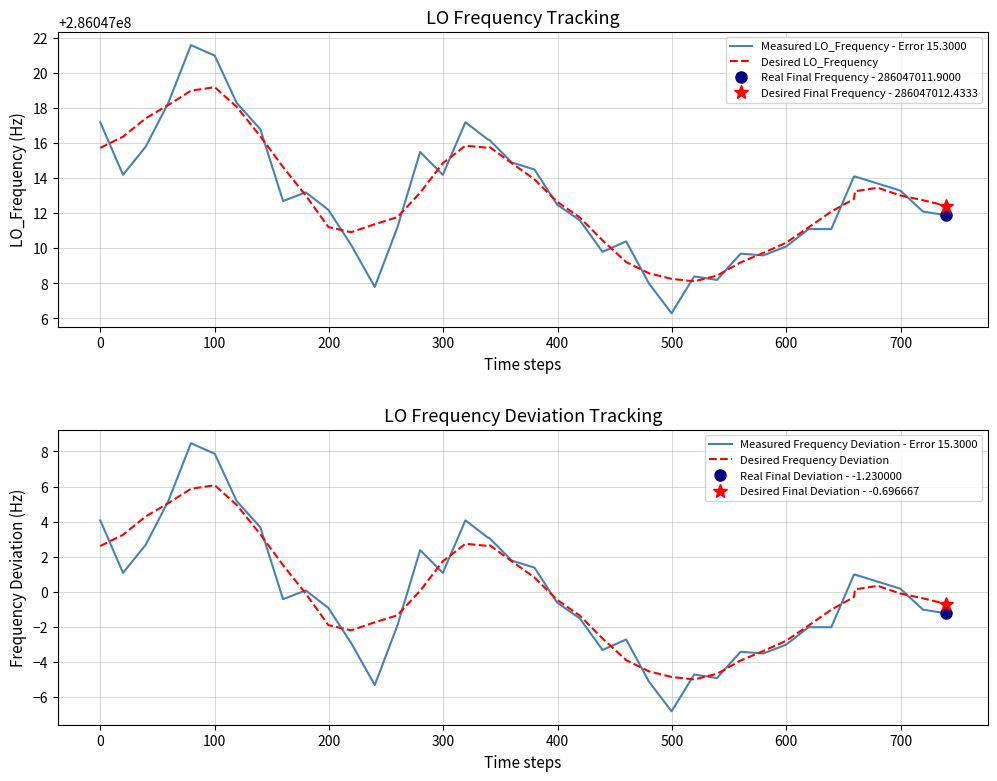

How many categories are shown in the chart?

40